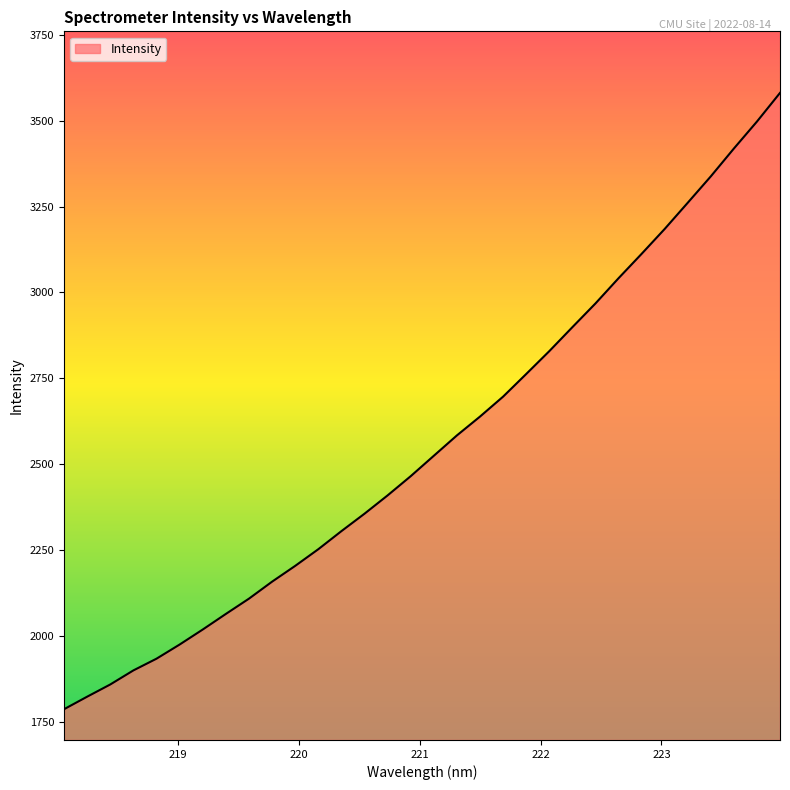

What is the minimum value shown in the chart?

1788.4